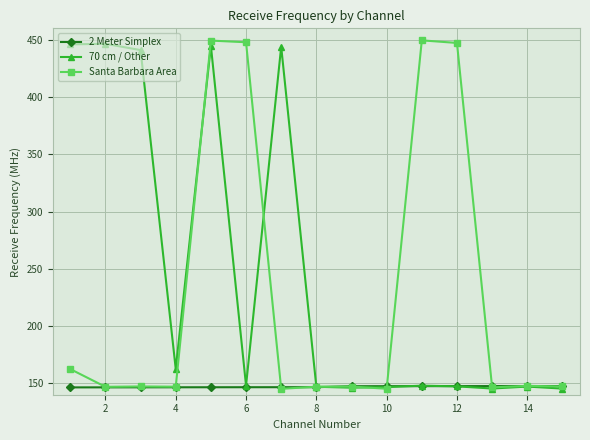

After their last crossing, which series has the higher values: 2 Meter Simplex or Santa Barbara Area?

2 Meter Simplex